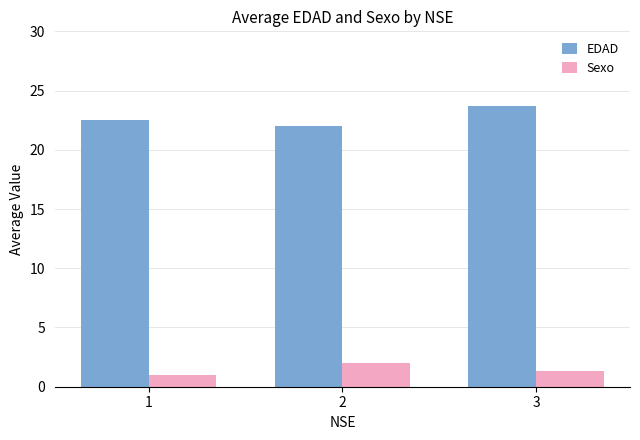

At which label does Sexo reach its minimum?

1